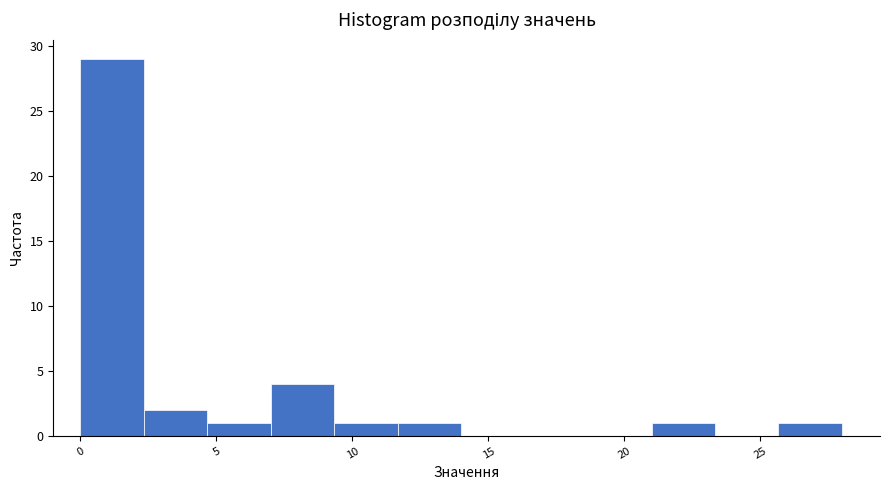

Reading left to right, transcribe this chart: for each bar, give the range it covers on the x-axis and its height. Neither the bar edges nor the heights are printed on the chart, so give them approximately, as read against the axes.

0.0 to 2.5: 29
2.5 to 4.5: 2
4.5 to 7.0: 1
7.0 to 9.5: 4
9.5 to 11.5: 1
11.5 to 14.0: 1
14.0 to 16.5: 0
16.5 to 18.5: 0
18.5 to 21.0: 0
21.0 to 23.5: 1
23.5 to 25.5: 0
25.5 to 28.0: 1